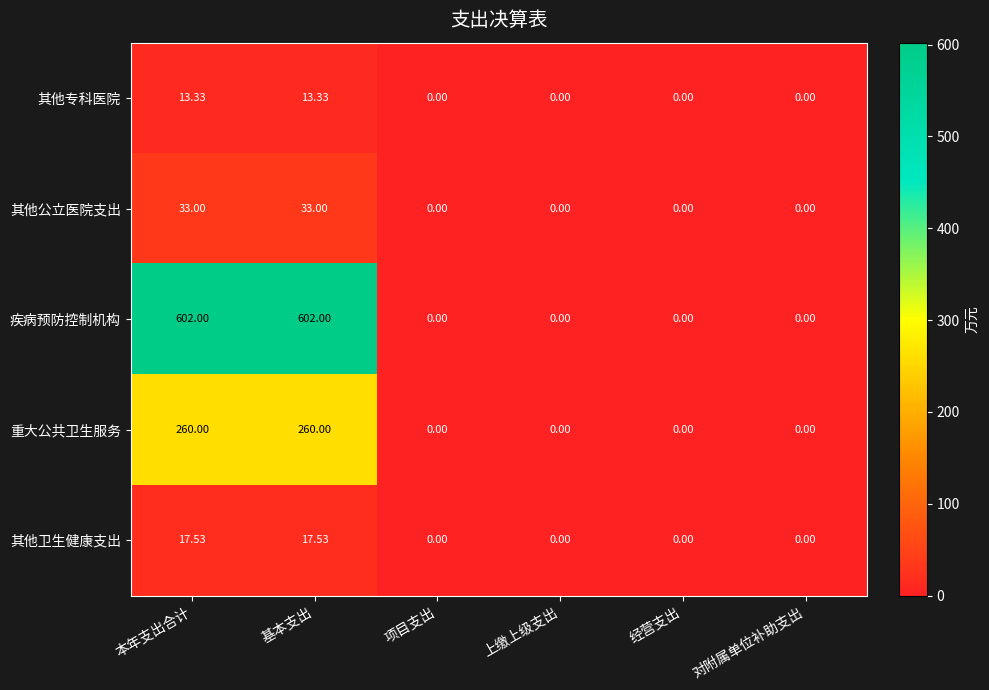

Which series has the largest range (max minus min)?

疾病预防控制机构